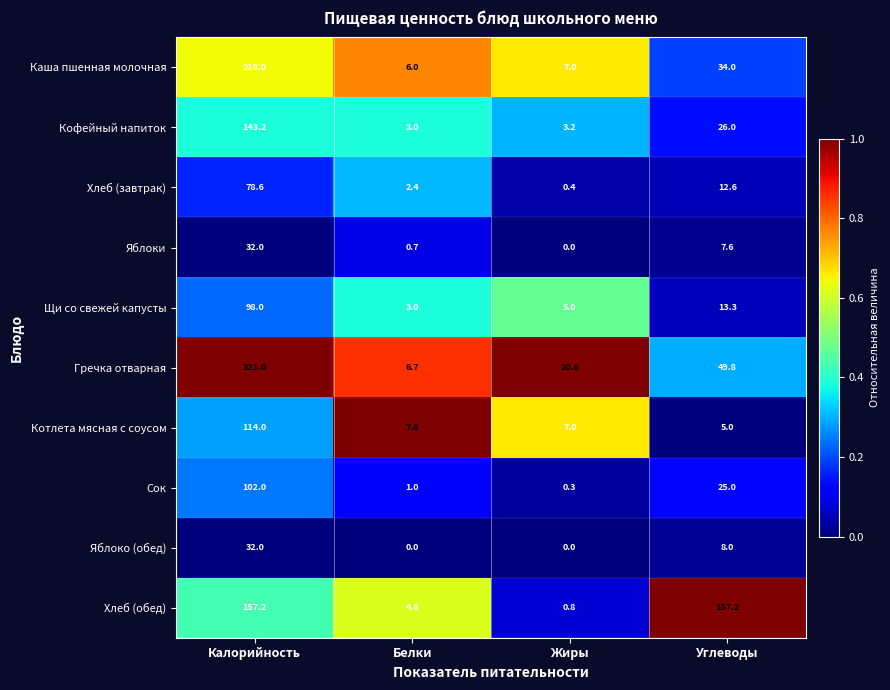

Which category has the highest value in the Котлета мясная с соусом series?

Калорийность